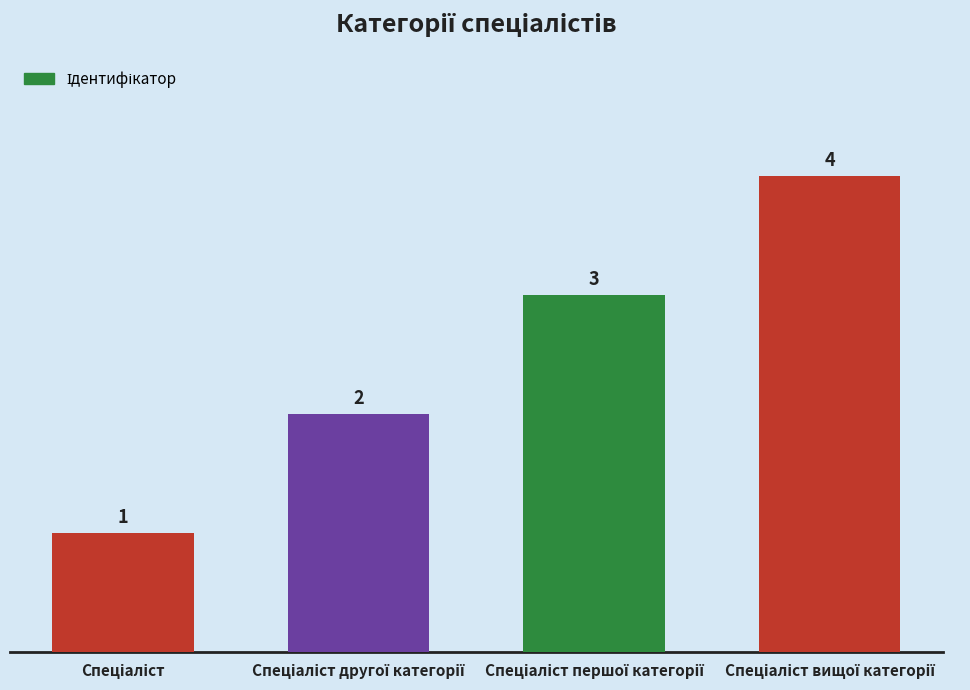

What is the difference between the maximum and minimum values?

3